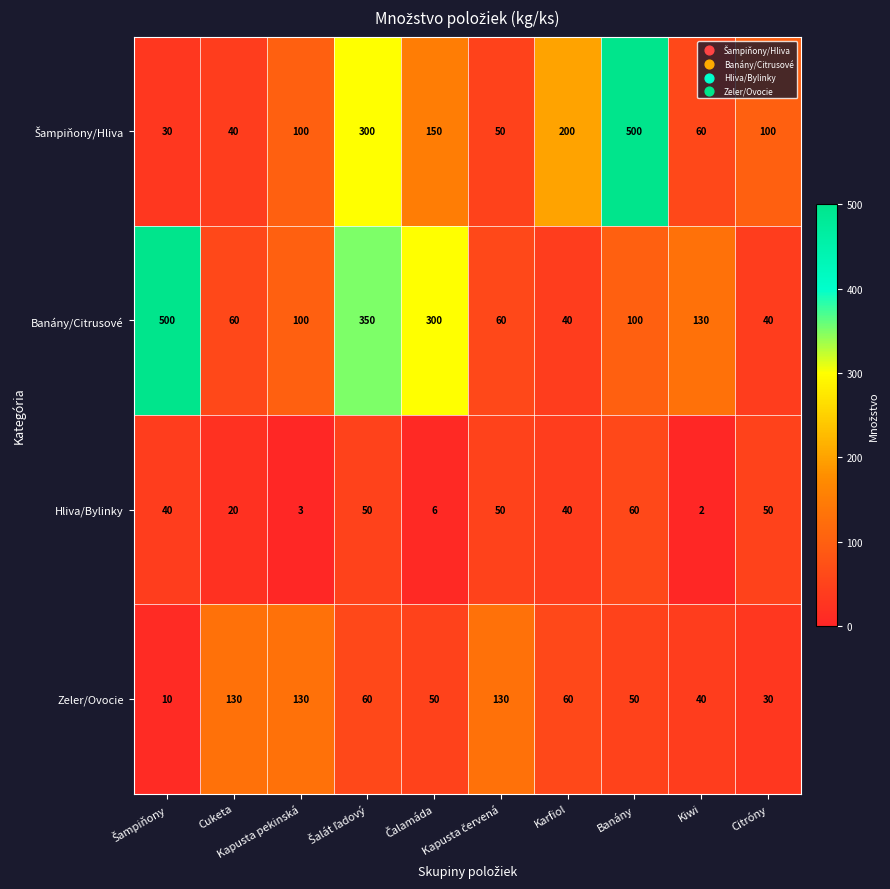

What is the difference between the maximum and minimum values in the Zeler/Ovocie series?

120